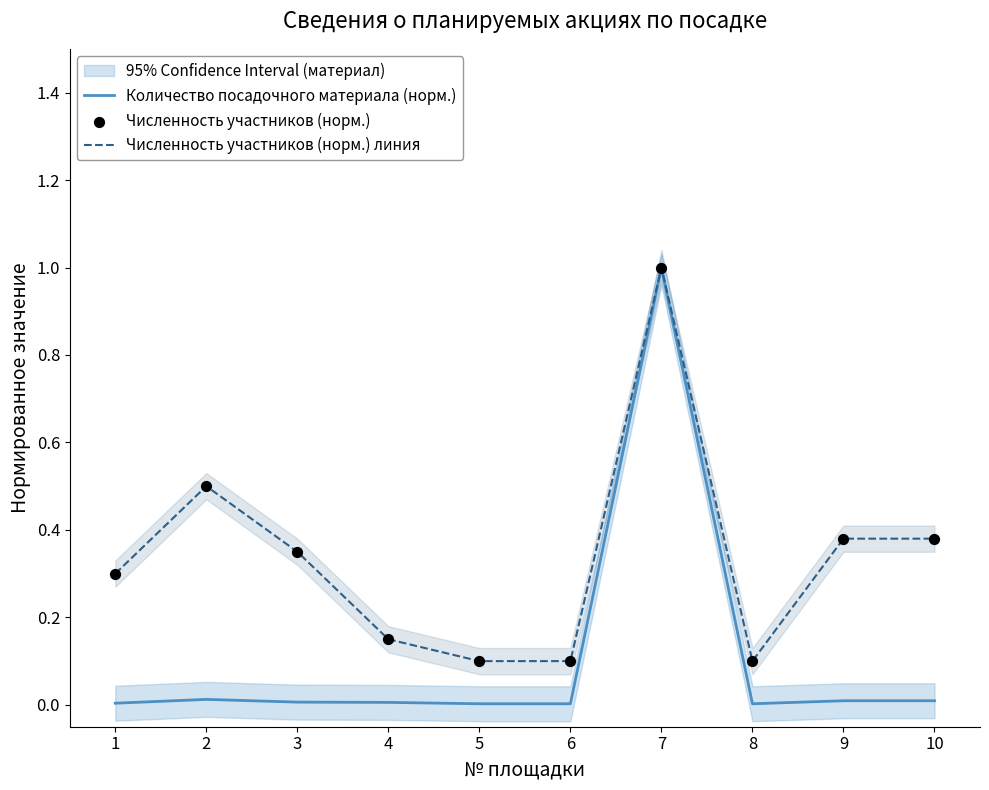

Which series has the largest Y range (max minus min)?

Количество посадочного материала (норм.)